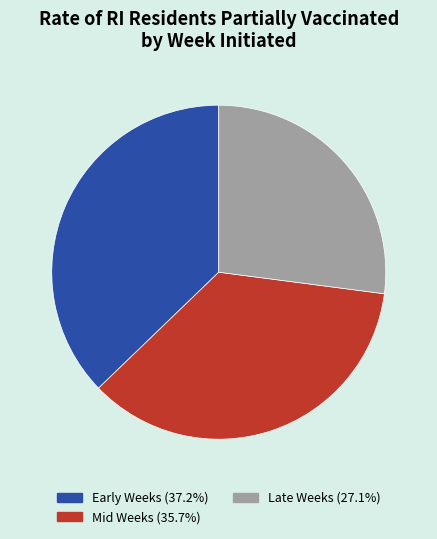

Approximately how many times larger is the value at Late Weeks (27.1%) compared to Mid Weeks (35.7%)?

0.8